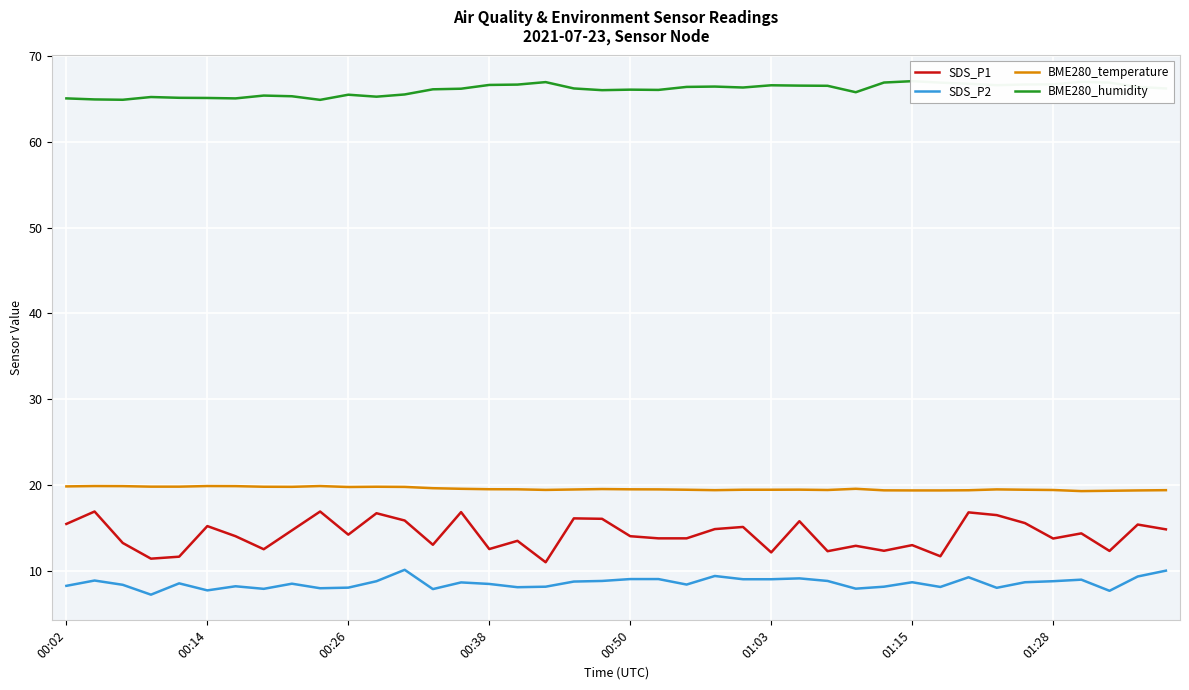

In SDS_P1, how many points are higher than both neighbors (excluding endpoints)?

14